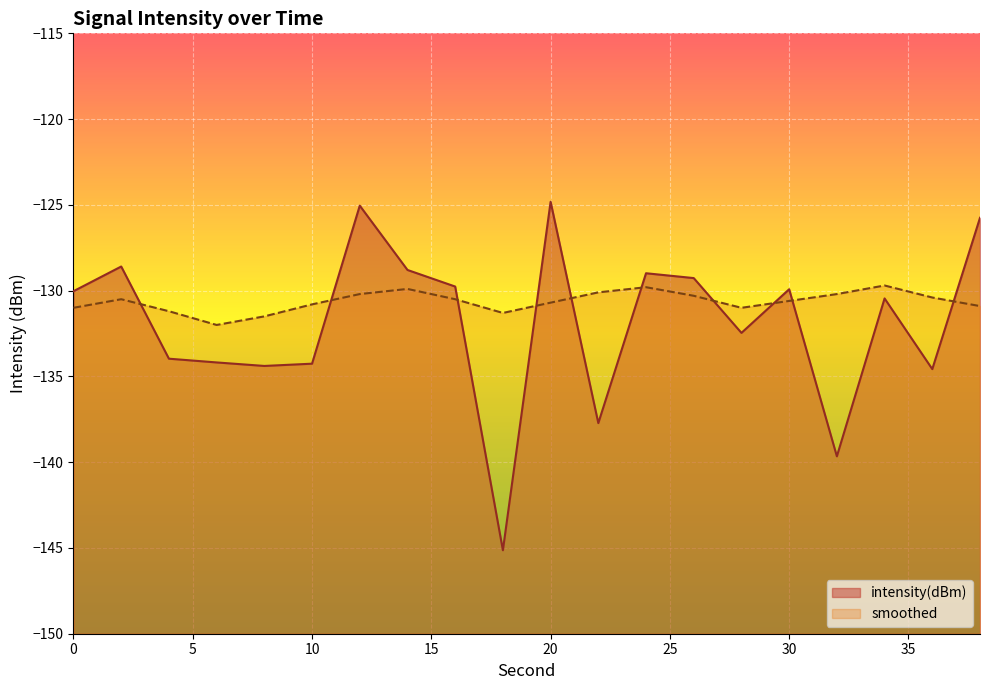

Which series has the largest range (max minus min)?

intensity(dBm)